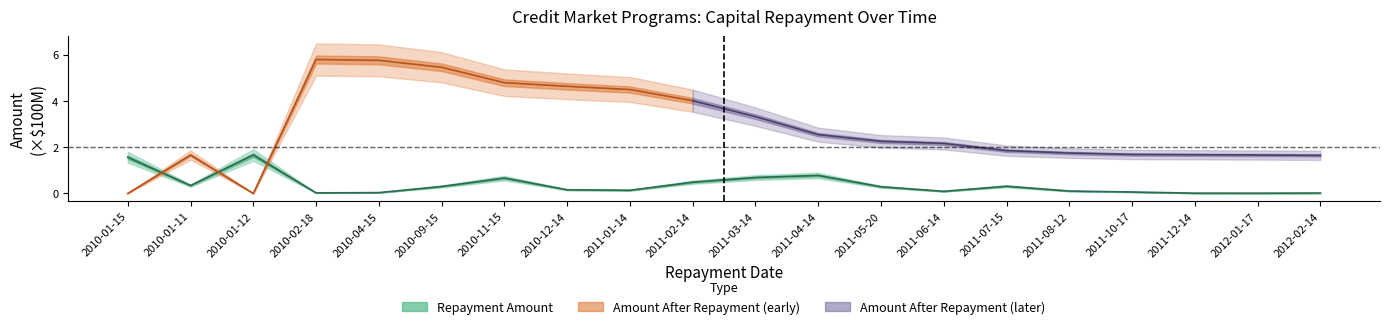

Between 2011-10-17 and 2011-07-15, which is larger?

2011-07-15